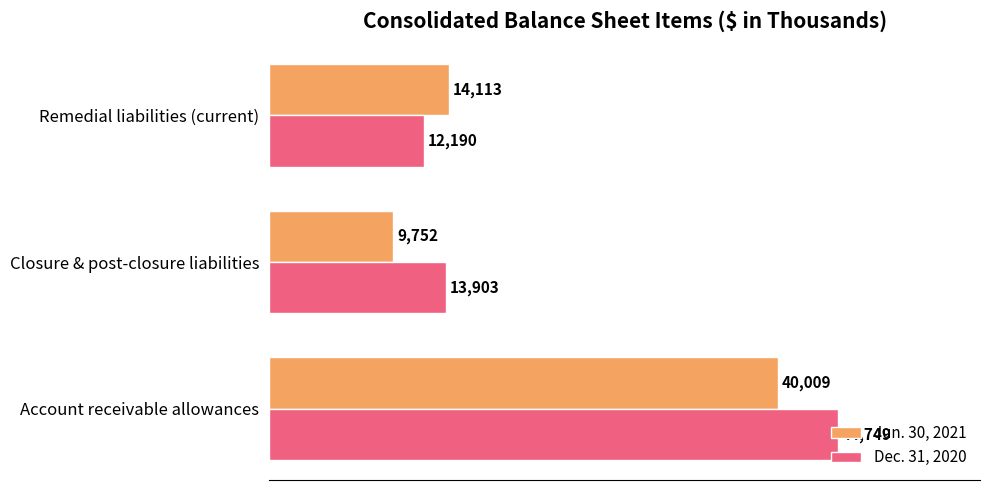

True or false: Jun. 30, 2021 has a value of 9752 at Closure & post-closure liabilities.

True